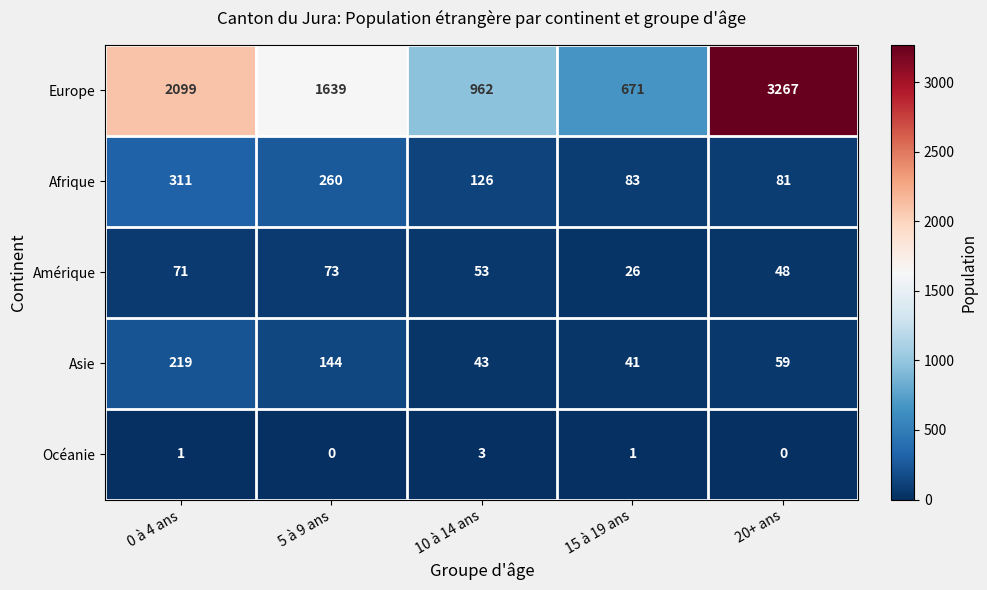

Rank the series at 20+ ans from lowest to highest value.

Océanie, Amérique, Asie, Afrique, Europe